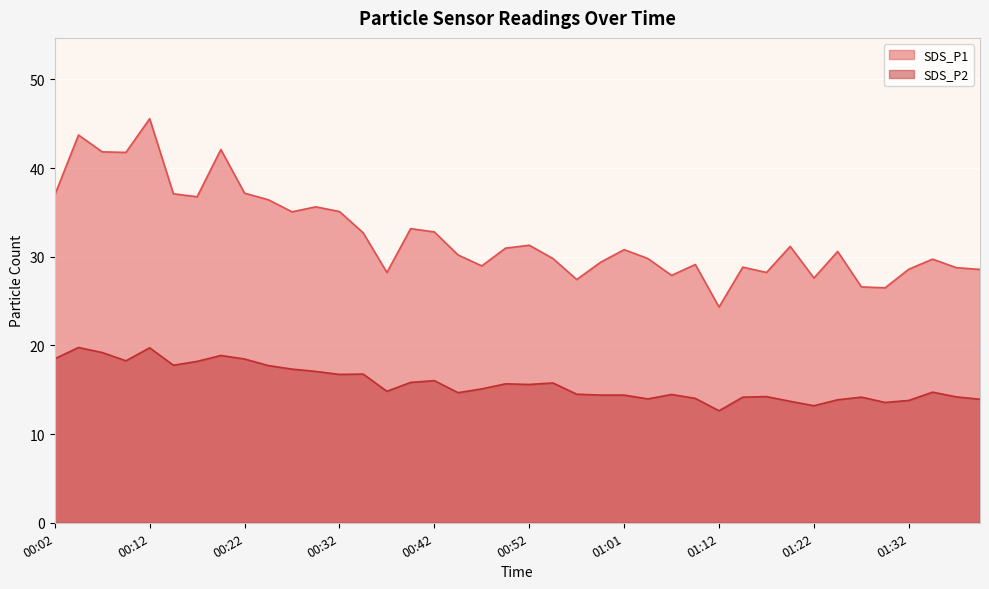

What is the label of the 4th point from the right?

01:32